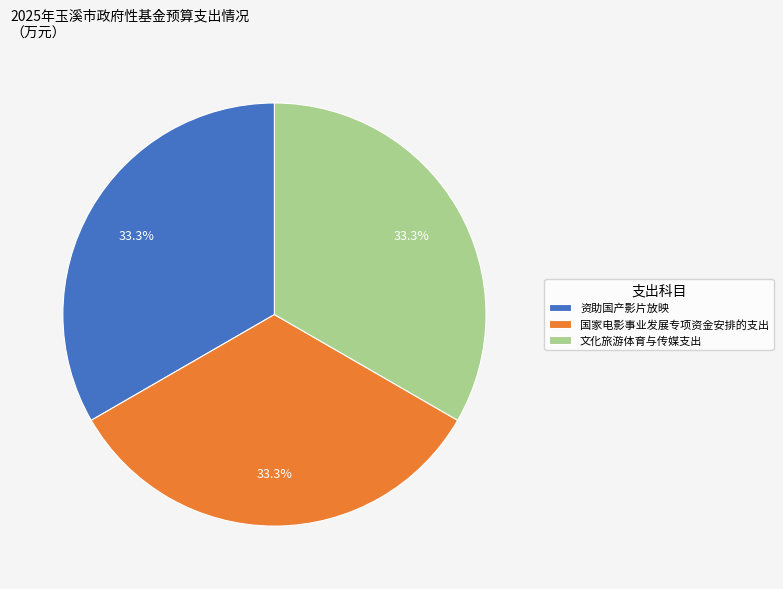

How many slices are in this pie chart?

3